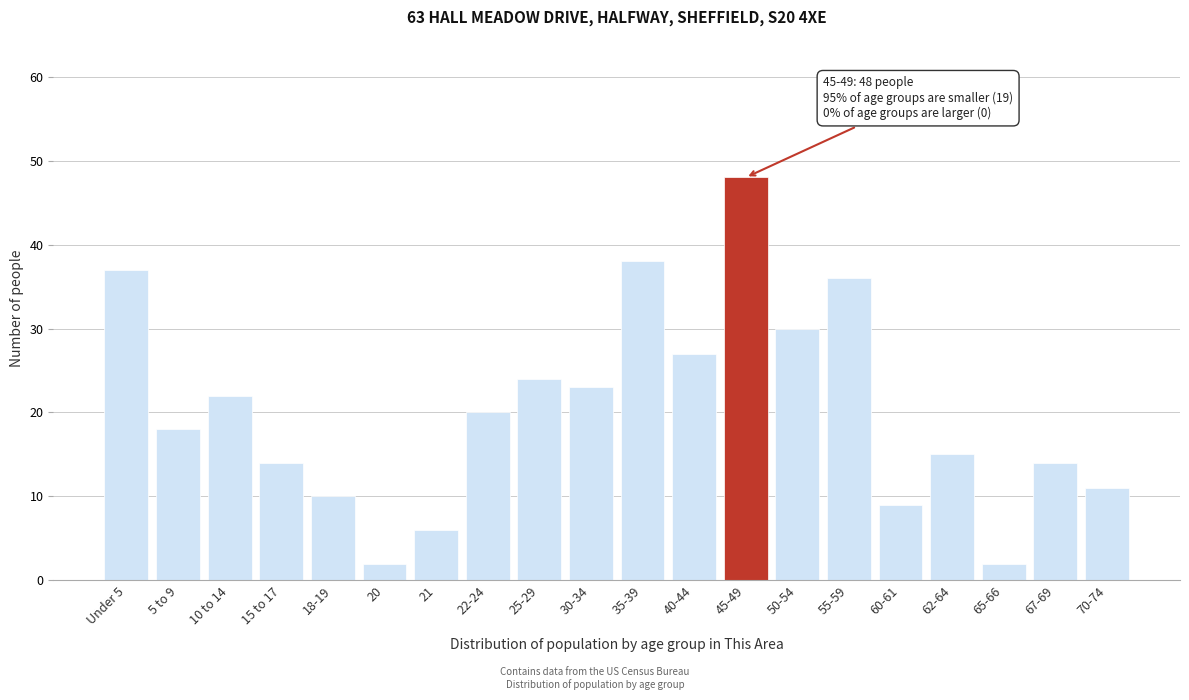

Reading right to left, what are all the values shown in this chart?

70-74=11	67-69=14	65-66=2	62-64=15	60-61=9	55-59=36	50-54=30	45-49=48	40-44=27	35-39=38	30-34=23	25-29=24	22-24=20	21=6	20=2	18-19=10	15 to 17=14	10 to 14=22	5 to 9=18	Under 5=37